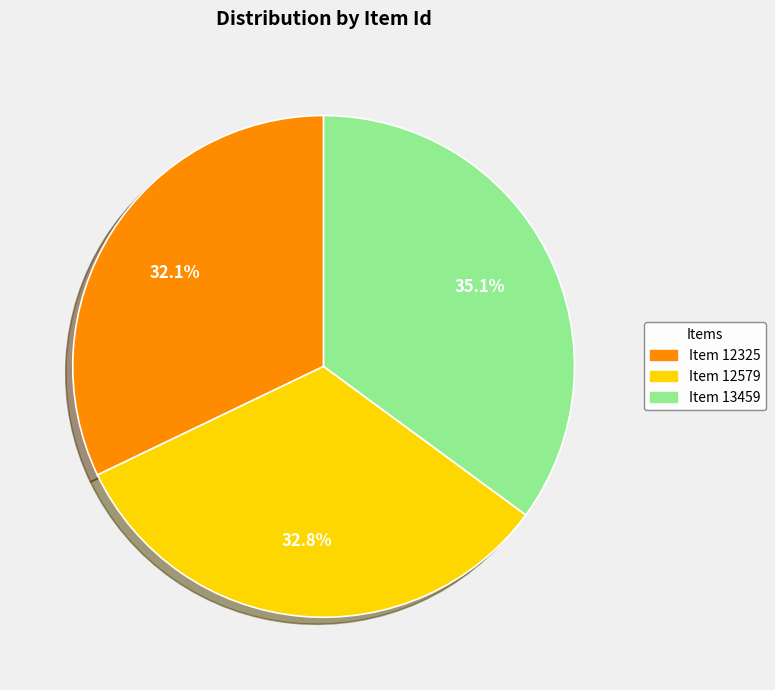

What is the ratio of the value at Item 12325 to the value at Item 13459?

0.9